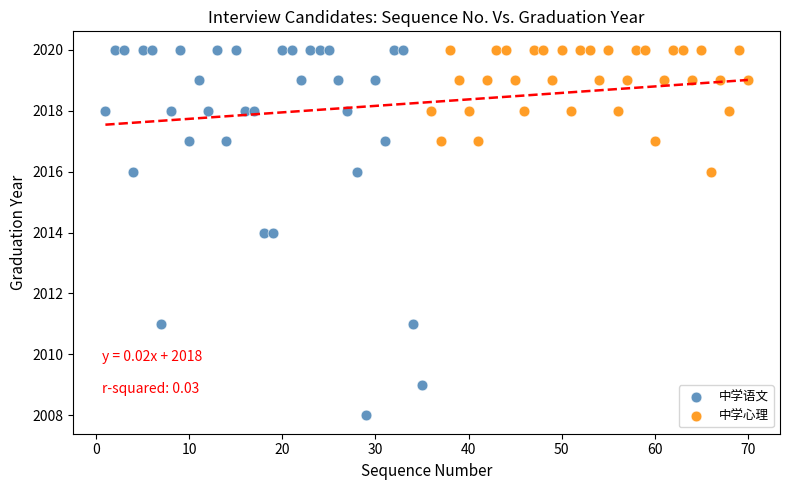

Which series has the widest spread of Y values?

中学语文